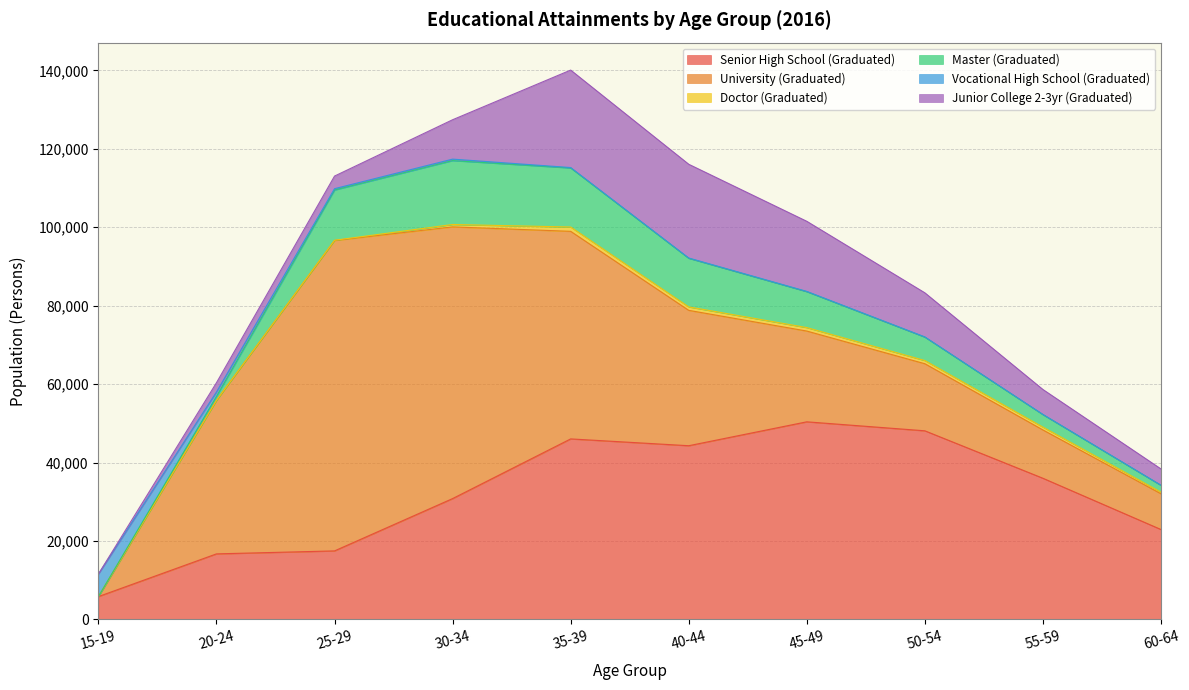

The Senior High School (Graduated) series shows 16708 at 20-24. True or false?

True